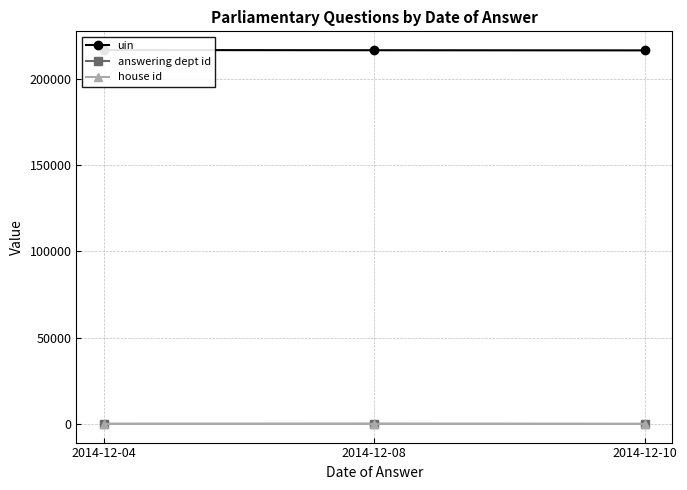

At which label does uin reach its peak?

2014-12-04